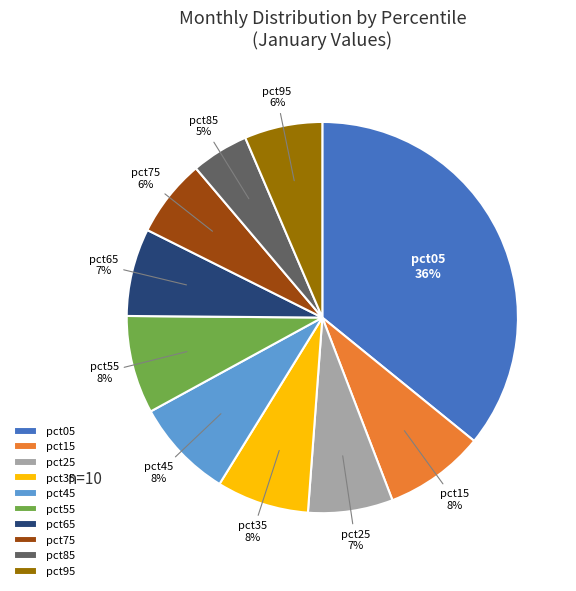

To the nearest percent, what portion does pct65 represent?

7%